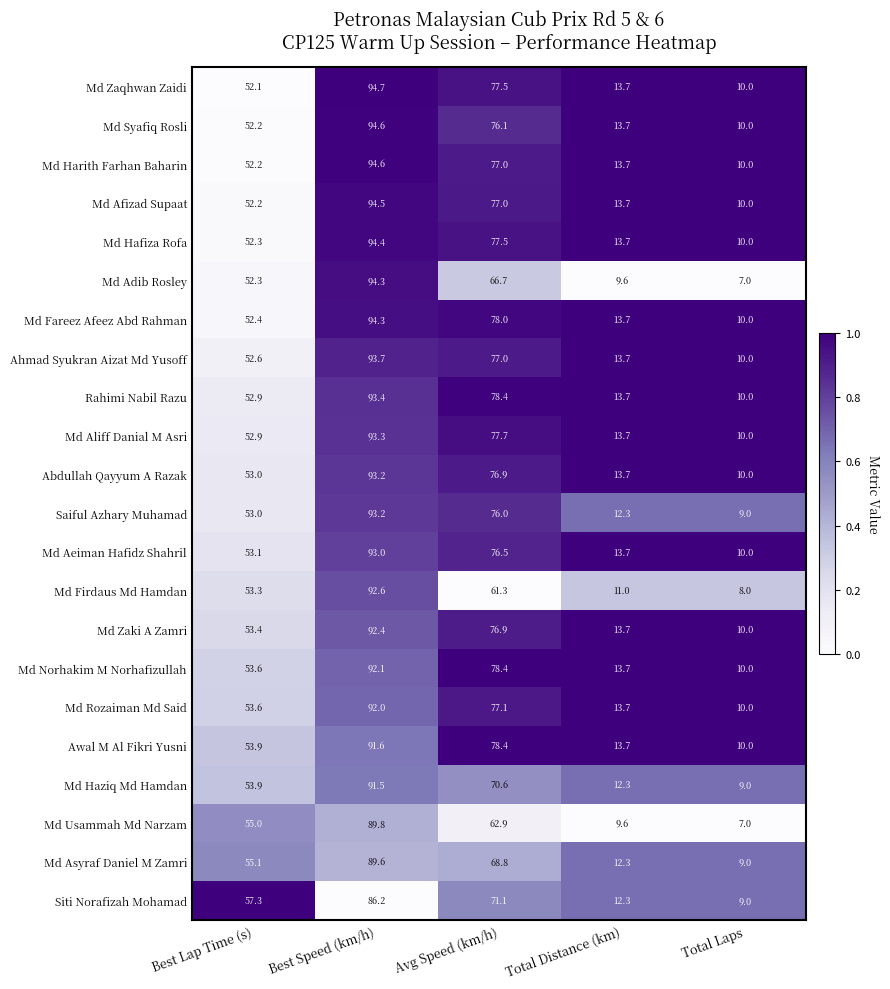

What is the average value of the Md Asyraf Daniel M Zamri series?

47.0